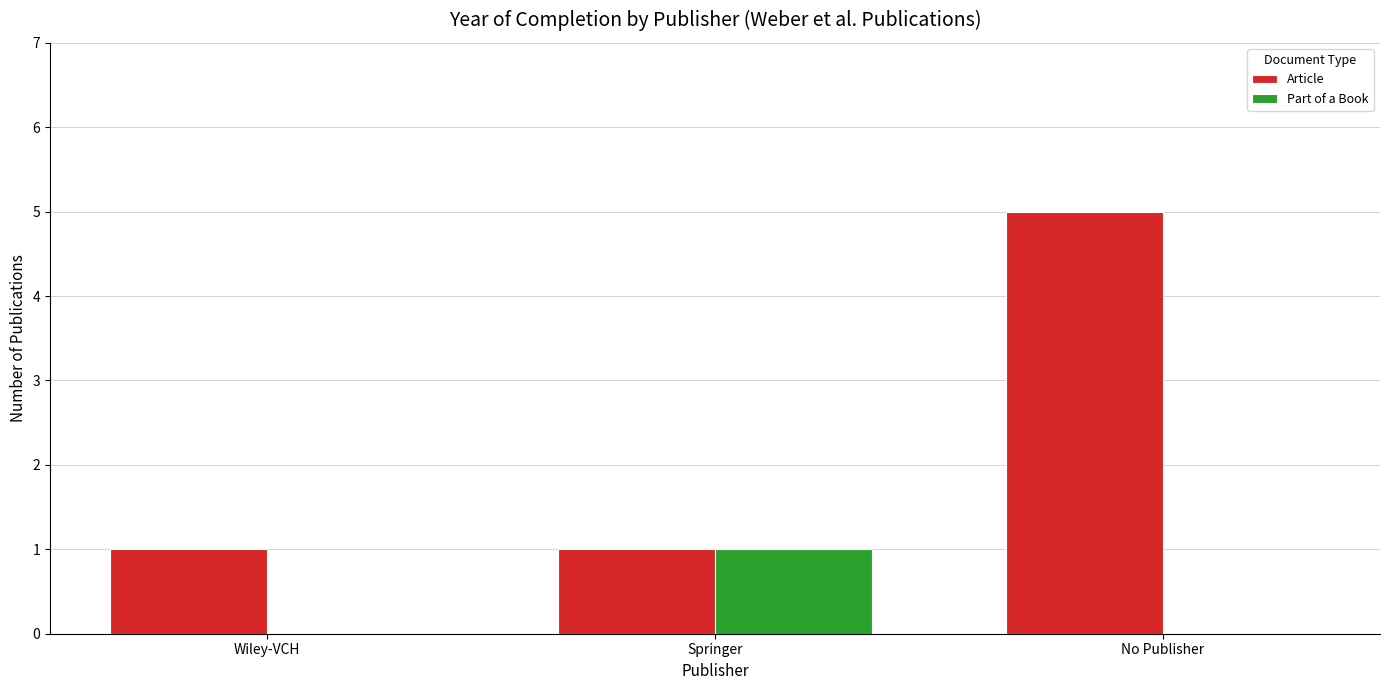

Reading left to right, transcribe all the data shown in this chart.

Article: Wiley-VCH=1	Springer=1	No Publisher=5
Part of a Book: Wiley-VCH=0	Springer=1	No Publisher=0